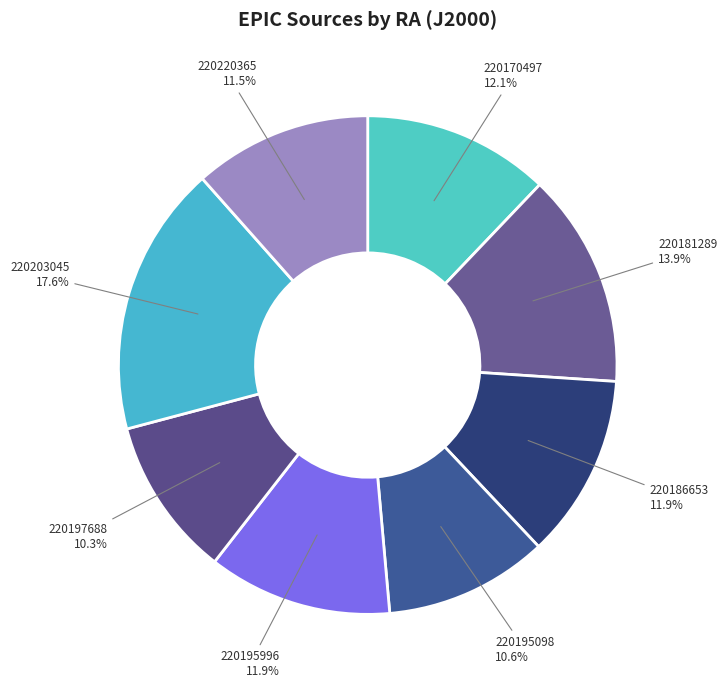

What is the ratio of the value at 220195098 to the value at 220203045?

0.6